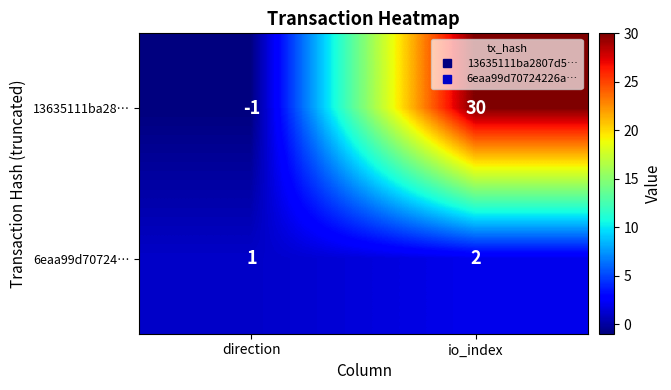

At which category does the chart reach its peak across all series?

io_index